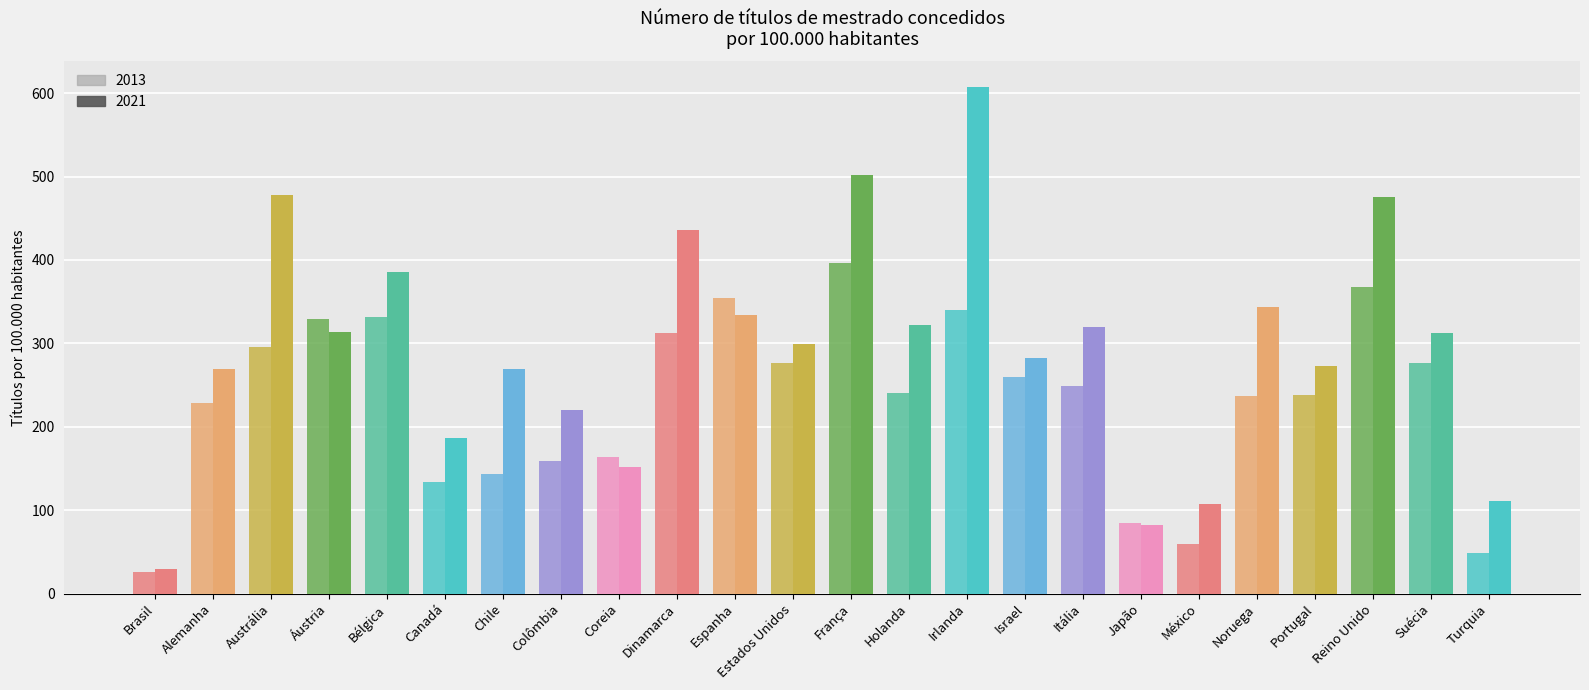

How many categories are shown in the chart?

24